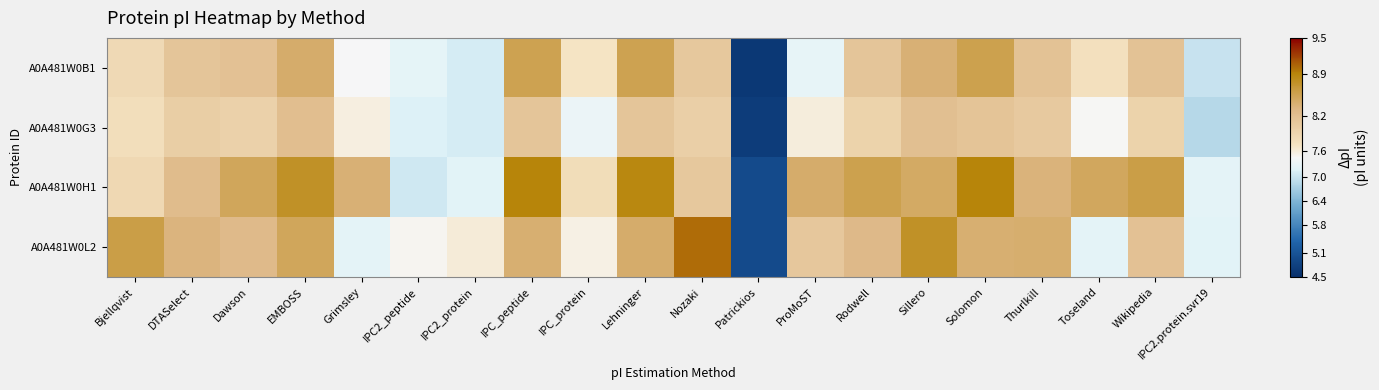

Which series has the widest spread of values?

A0A481W0L2